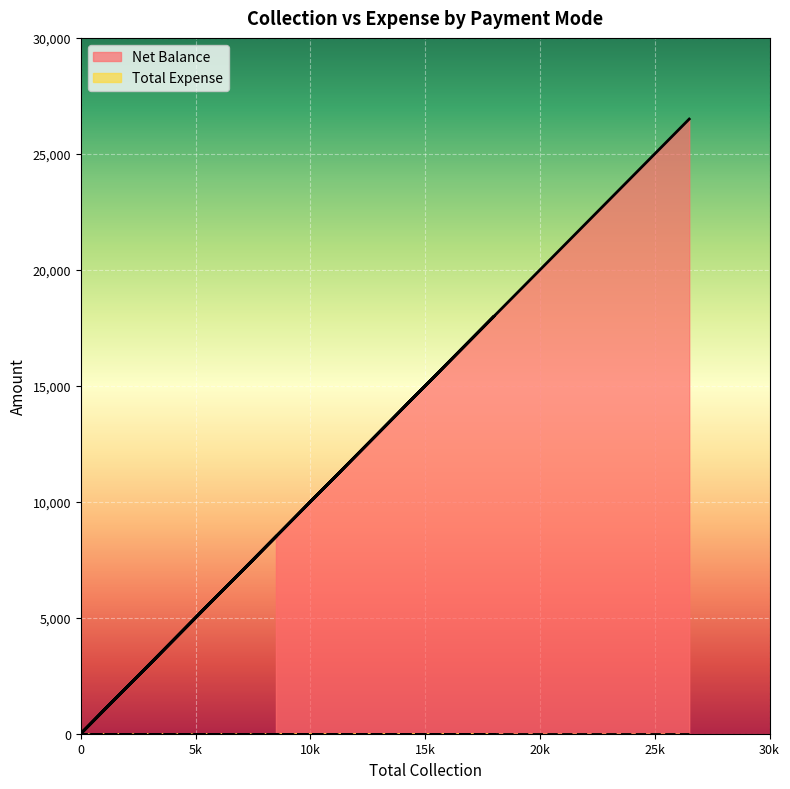

Does the chart display data point markers on the line(s)?

No